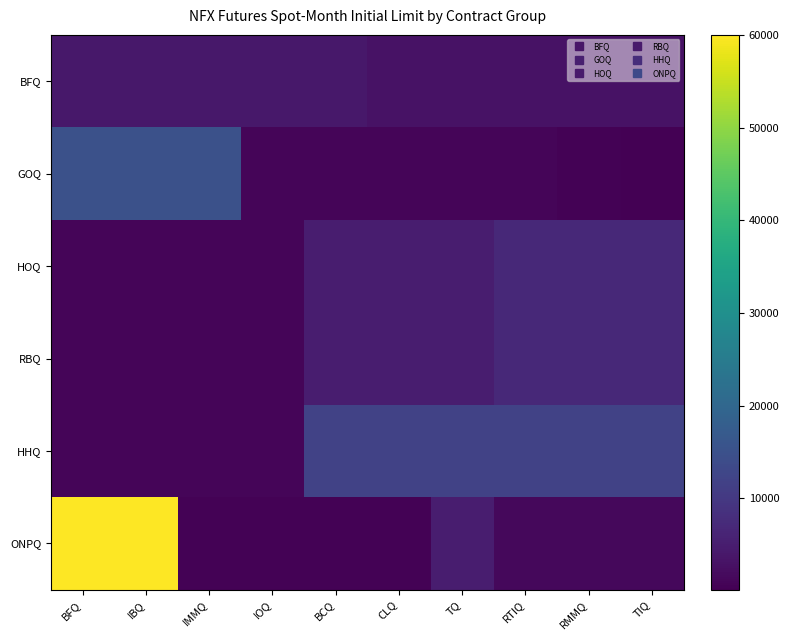

What is the minimum value shown in the chart?

150